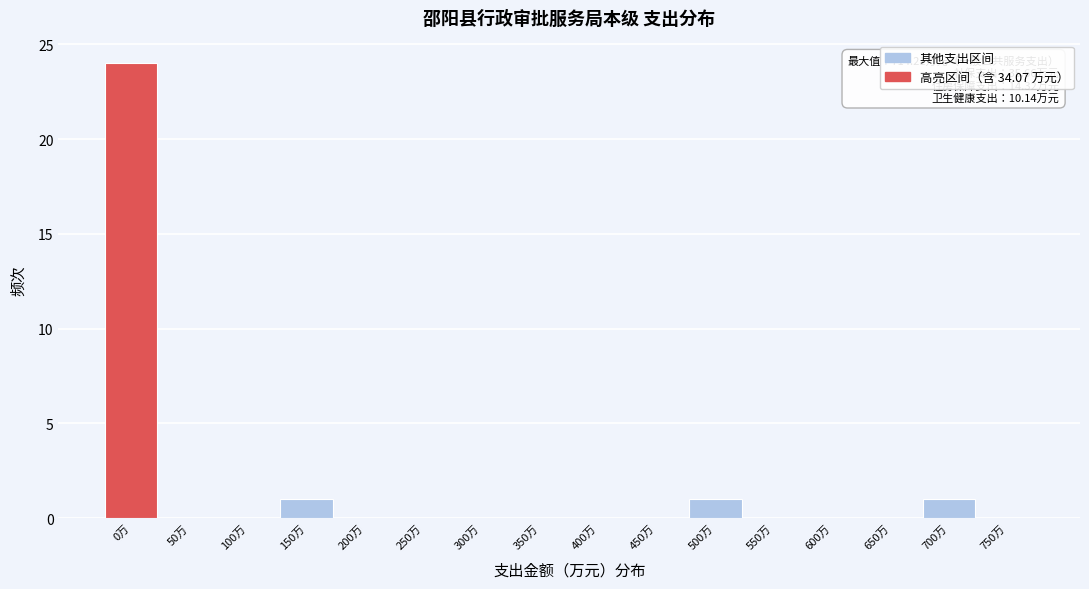

The chart shows a value of 0 at 550万. True or false?

True